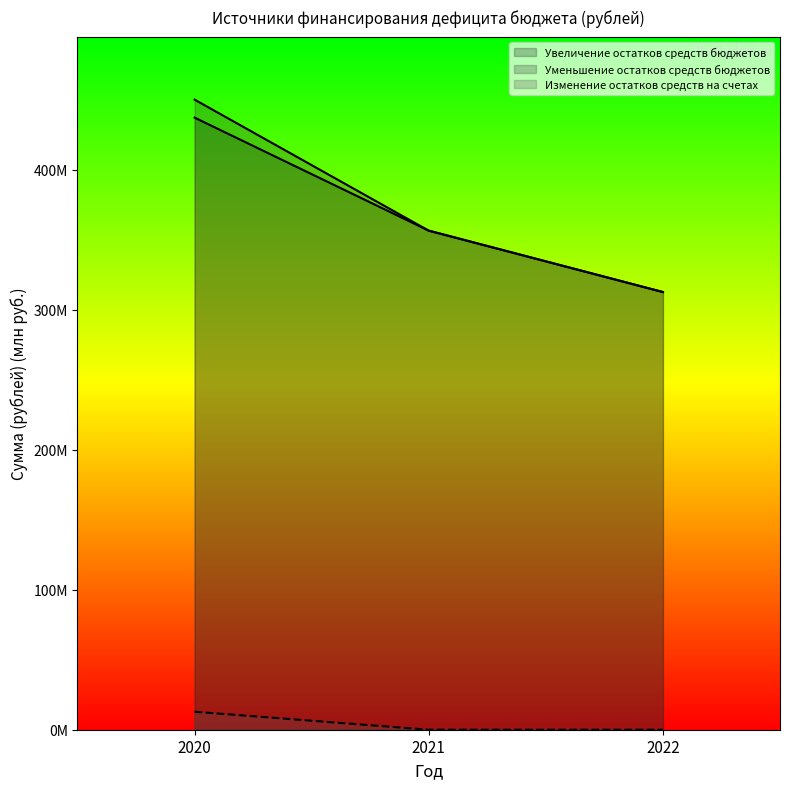

List the series in order of their peak value, highest first.

Уменьшение остатков средств бюджетов (line), Увеличение остатков средств бюджетов (line), Изменение остатков средств на счетах (line)